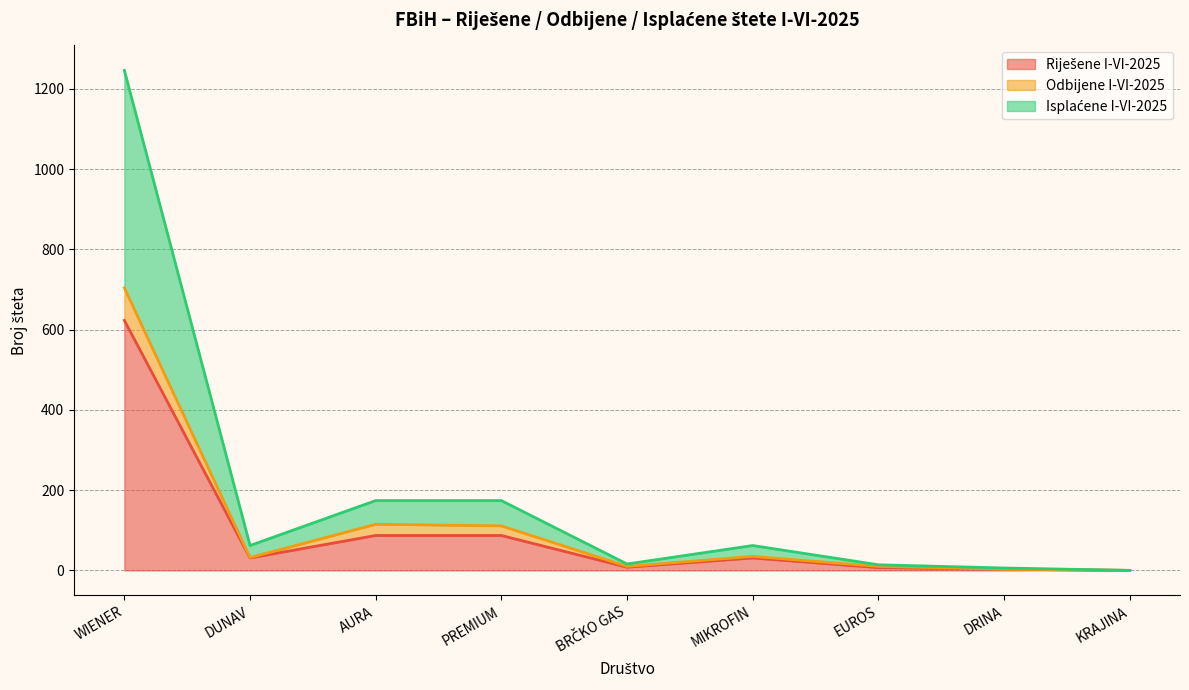

What is the sum of the Isplaćene I-VI-2025 values at DUNAV and PREMIUM?

236